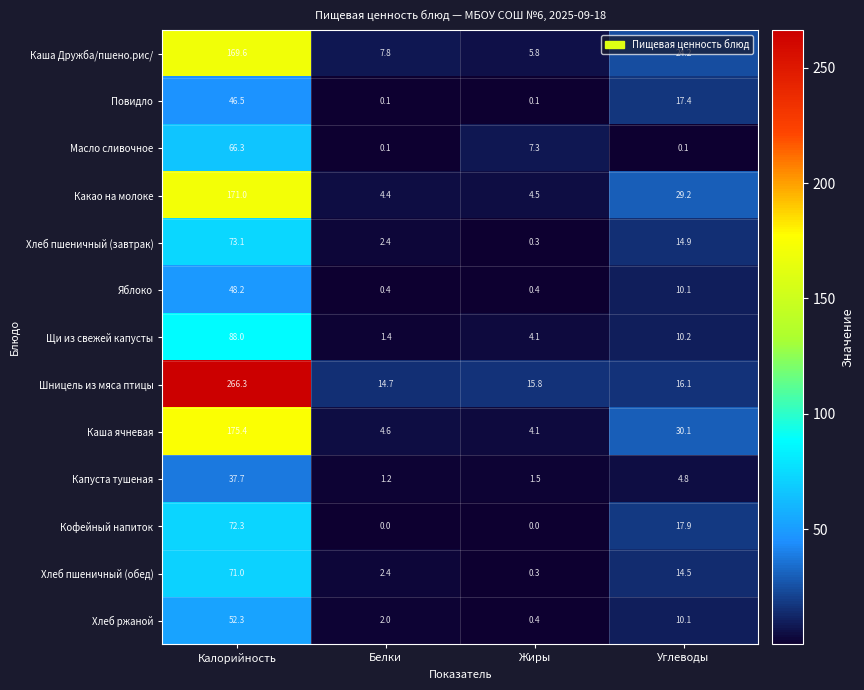

Between Белки and Углеводы, which series saw the biggest shift?

Каша ячневая